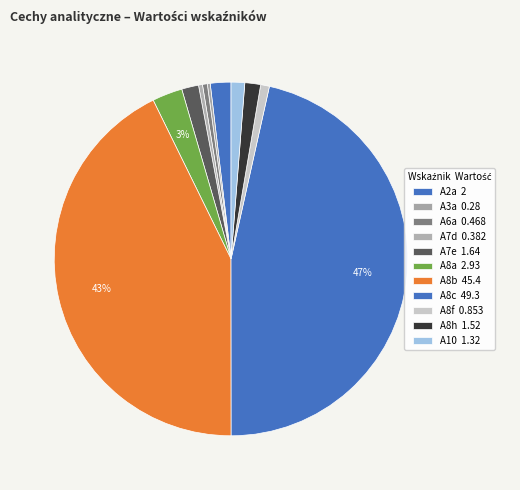

Combined, what portion of the pie is A2a and A8c?

48.4%